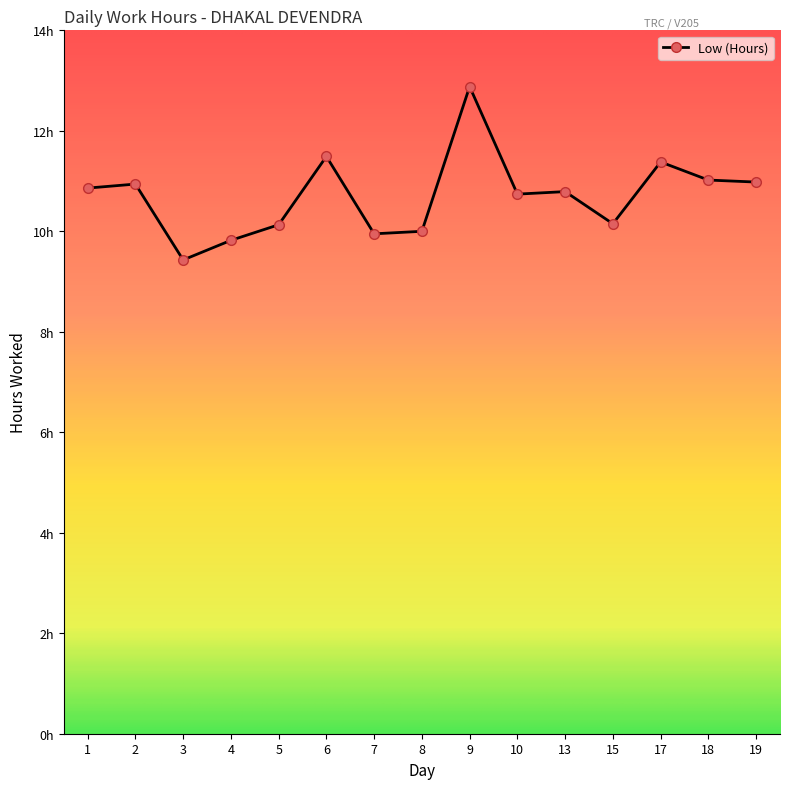

Reading left to right, extract all data points from this chart.

1=10.9	2=10.9	3=9.4	4=9.8	5=10.1	6=11.5	7=9.9	8=10.0	9=12.9	10=10.7	13=10.8	15=10.2	17=11.4	18=11.0	19=11.0